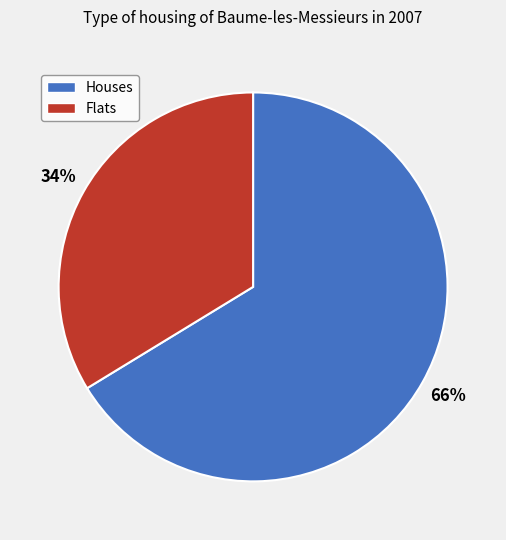

Count the number of slices in the pie.

2